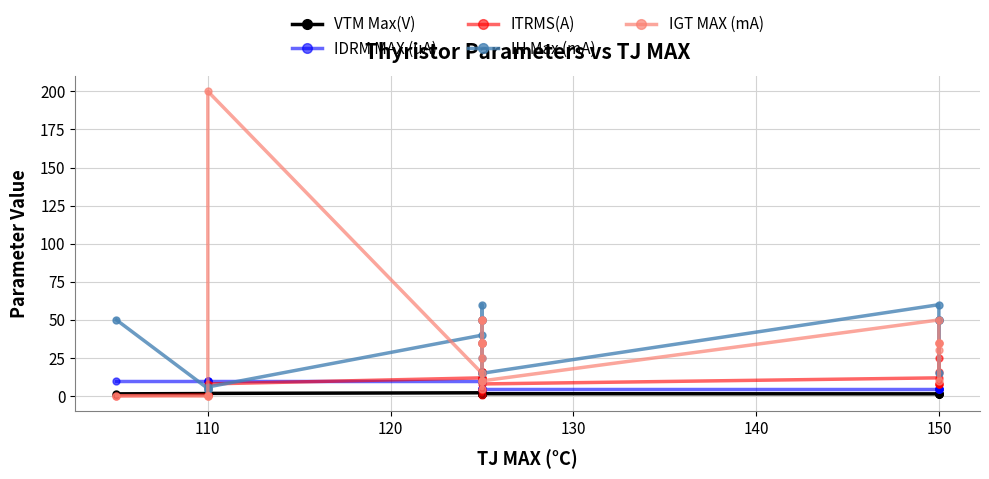

The ITRMS(A) series shows 17.2 at 150. True or false?

False